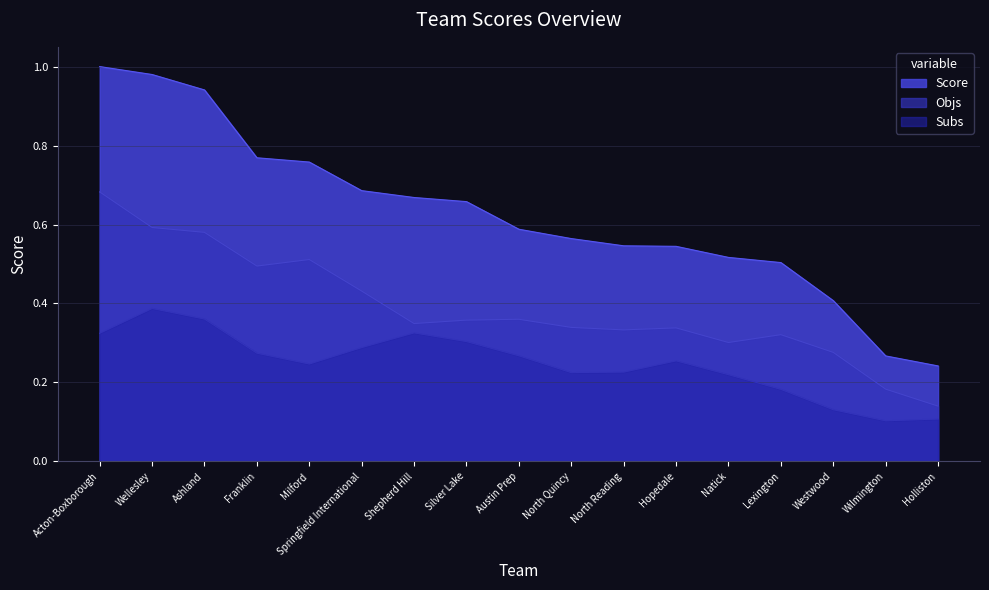

True or false: Score and Subs cross at least once.

False